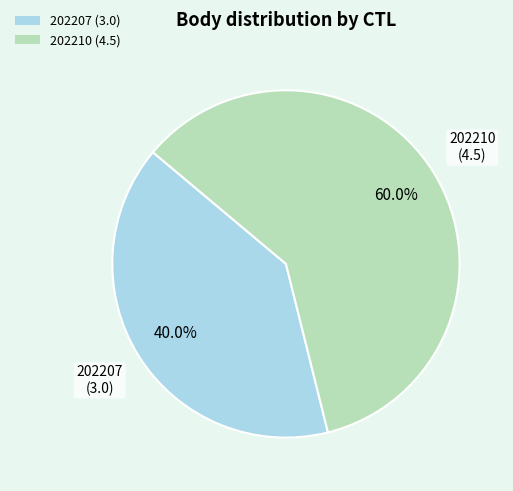

Rank the categories by value from lowest to highest.

202207, 202210